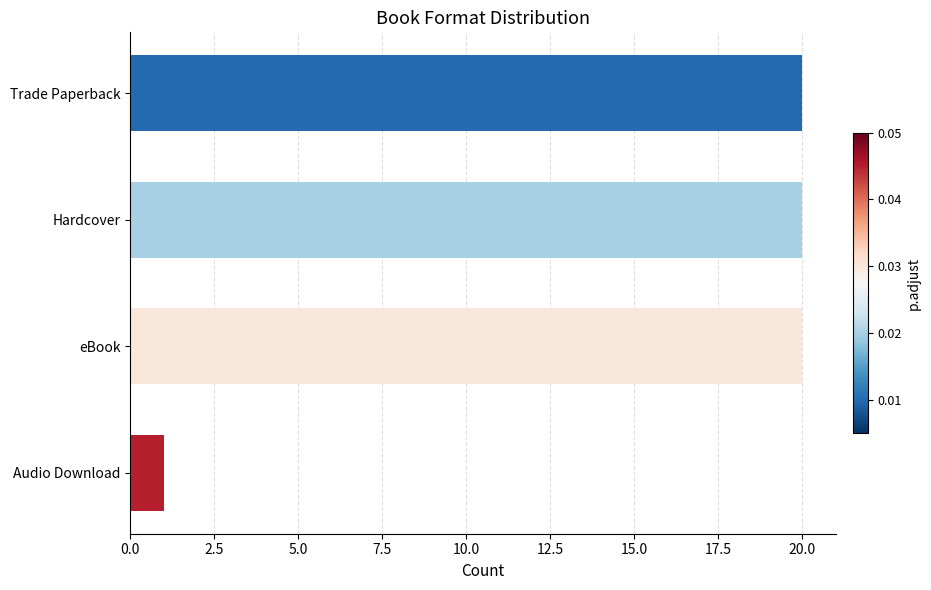

Reading left to right, list all the values displayed in this chart.

20	20	20	1